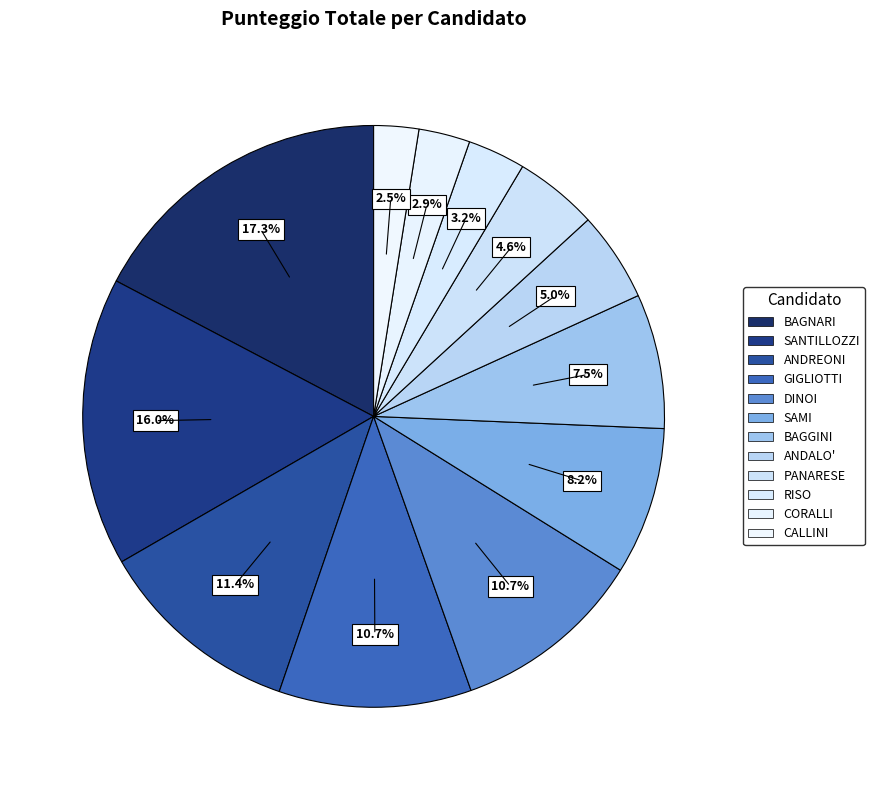

How many slices are in this pie chart?

12